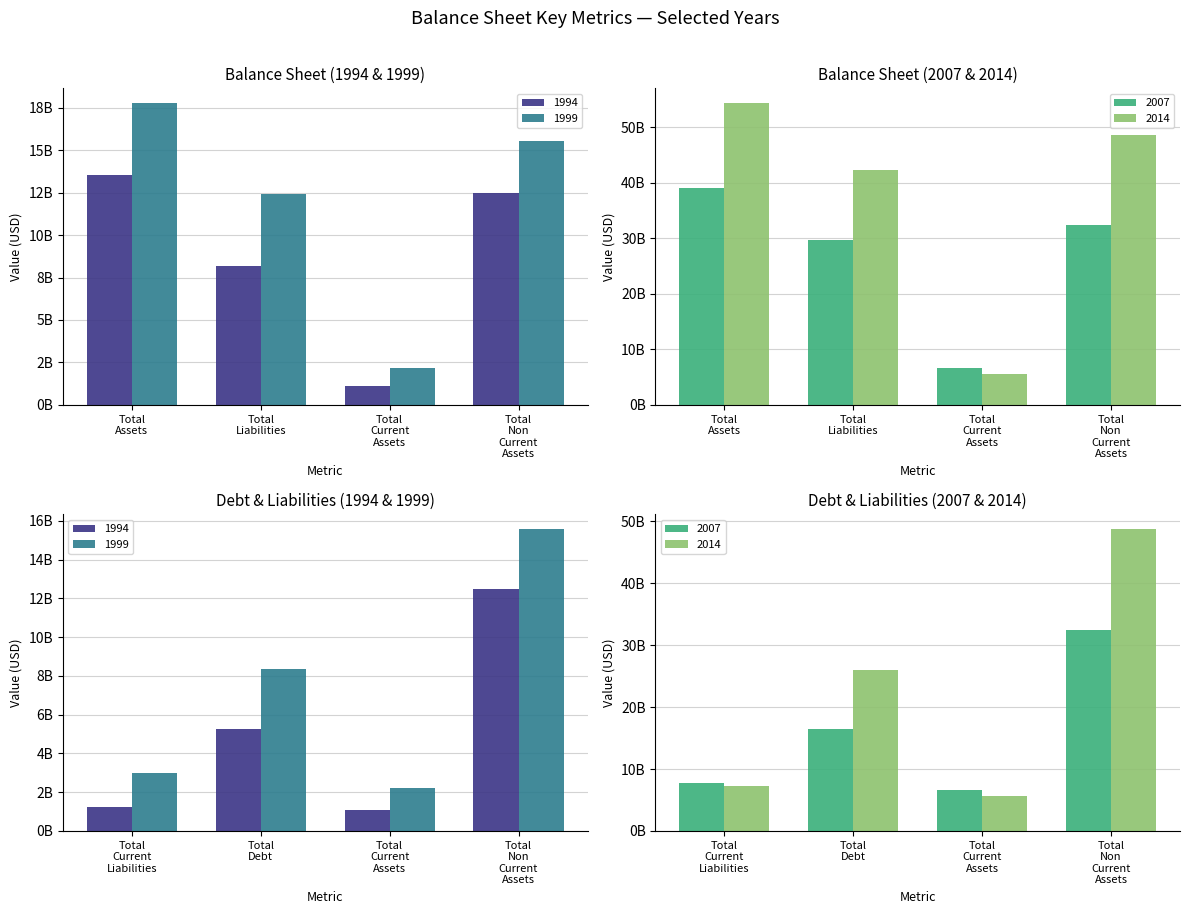

What is the value of the 2014 bar at the 2nd from the left?

42370000000